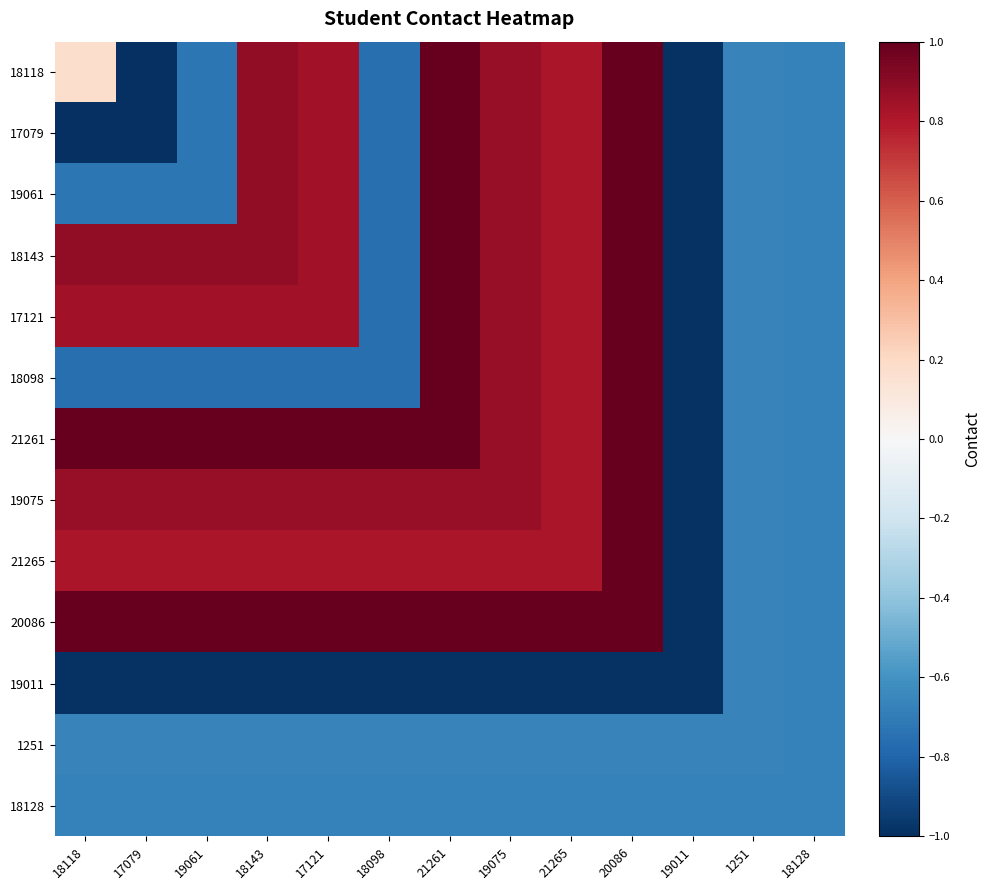

Reading left to right, what are all the values shown in this chart?

18118: 18118=0.2	17079=-1.0	19061=-0.7	18143=0.9	17121=0.8	18098=-0.8	21261=1.0	19075=0.9	21265=0.8	20086=1.0	19011=-1.0	1251=-0.7	18128=-0.7
17079: 18118=-1.0	17079=-1.0	19061=-0.7	18143=0.9	17121=0.8	18098=-0.8	21261=1.0	19075=0.9	21265=0.8	20086=1.0	19011=-1.0	1251=-0.7	18128=-0.7
19061: 18118=-0.7	17079=-0.7	19061=-0.7	18143=0.9	17121=0.8	18098=-0.8	21261=1.0	19075=0.9	21265=0.8	20086=1.0	19011=-1.0	1251=-0.7	18128=-0.7
18143: 18118=0.9	17079=0.9	19061=0.9	18143=0.9	17121=0.8	18098=-0.8	21261=1.0	19075=0.9	21265=0.8	20086=1.0	19011=-1.0	1251=-0.7	18128=-0.7
17121: 18118=0.8	17079=0.8	19061=0.8	18143=0.8	17121=0.8	18098=-0.8	21261=1.0	19075=0.9	21265=0.8	20086=1.0	19011=-1.0	1251=-0.7	18128=-0.7
18098: 18118=-0.8	17079=-0.8	19061=-0.8	18143=-0.8	17121=-0.8	18098=-0.8	21261=1.0	19075=0.9	21265=0.8	20086=1.0	19011=-1.0	1251=-0.7	18128=-0.7
21261: 18118=1.0	17079=1.0	19061=1.0	18143=1.0	17121=1.0	18098=1.0	21261=1.0	19075=0.9	21265=0.8	20086=1.0	19011=-1.0	1251=-0.7	18128=-0.7
19075: 18118=0.9	17079=0.9	19061=0.9	18143=0.9	17121=0.9	18098=0.9	21261=0.9	19075=0.9	21265=0.8	20086=1.0	19011=-1.0	1251=-0.7	18128=-0.7
21265: 18118=0.8	17079=0.8	19061=0.8	18143=0.8	17121=0.8	18098=0.8	21261=0.8	19075=0.8	21265=0.8	20086=1.0	19011=-1.0	1251=-0.7	18128=-0.7
20086: 18118=1.0	17079=1.0	19061=1.0	18143=1.0	17121=1.0	18098=1.0	21261=1.0	19075=1.0	21265=1.0	20086=1.0	19011=-1.0	1251=-0.7	18128=-0.7
19011: 18118=-1.0	17079=-1.0	19061=-1.0	18143=-1.0	17121=-1.0	18098=-1.0	21261=-1.0	19075=-1.0	21265=-1.0	20086=-1.0	19011=-1.0	1251=-0.7	18128=-0.7
1251: 18118=-0.7	17079=-0.7	19061=-0.7	18143=-0.7	17121=-0.7	18098=-0.7	21261=-0.7	19075=-0.7	21265=-0.7	20086=-0.7	19011=-0.7	1251=-0.7	18128=-0.7
18128: 18118=-0.7	17079=-0.7	19061=-0.7	18143=-0.7	17121=-0.7	18098=-0.7	21261=-0.7	19075=-0.7	21265=-0.7	20086=-0.7	19011=-0.7	1251=-0.7	18128=-0.7